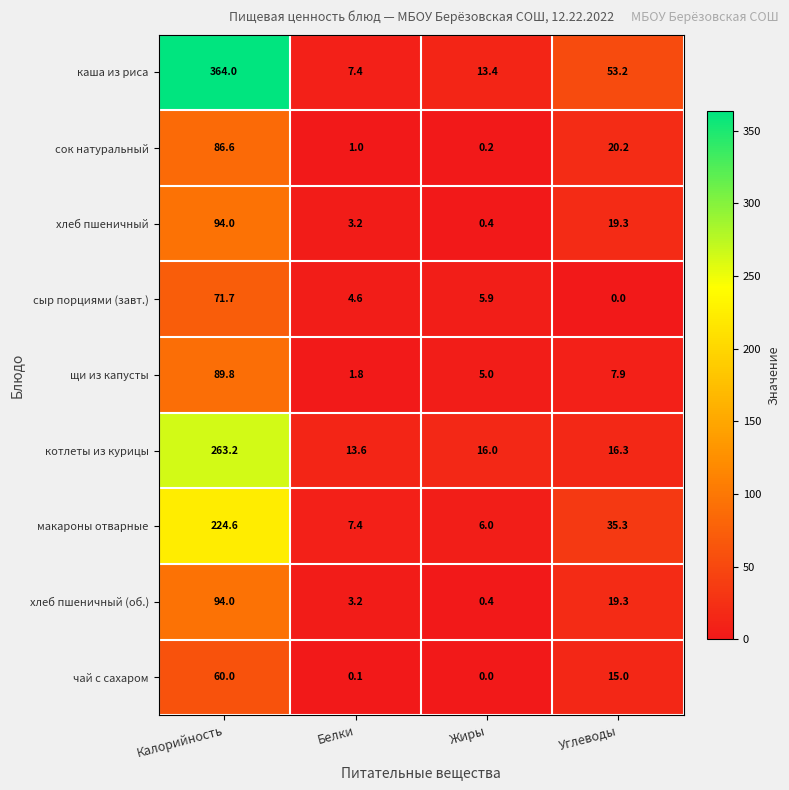

Count the number of categories in the chart.

4